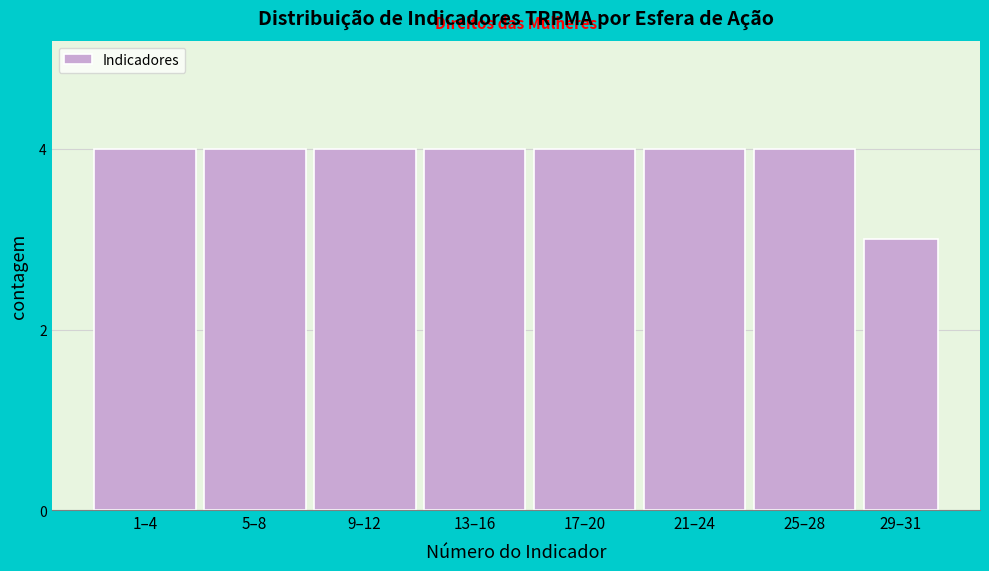

Reading right to left, what are all the values shown in this chart?

3	4	4	4	4	4	4	4